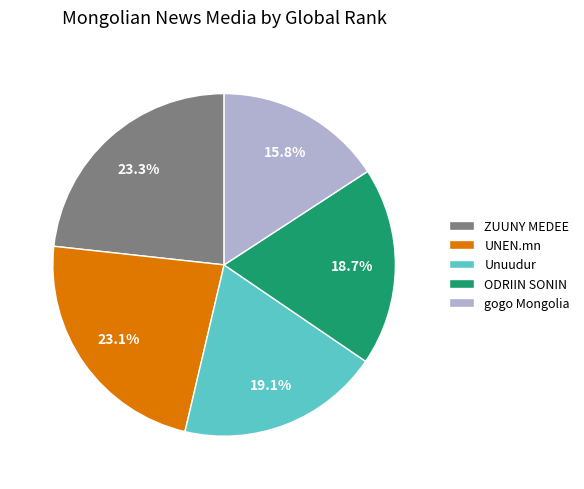

Approximately how many times larger is the value at UNEN.mn compared to Unuudur?

1.2